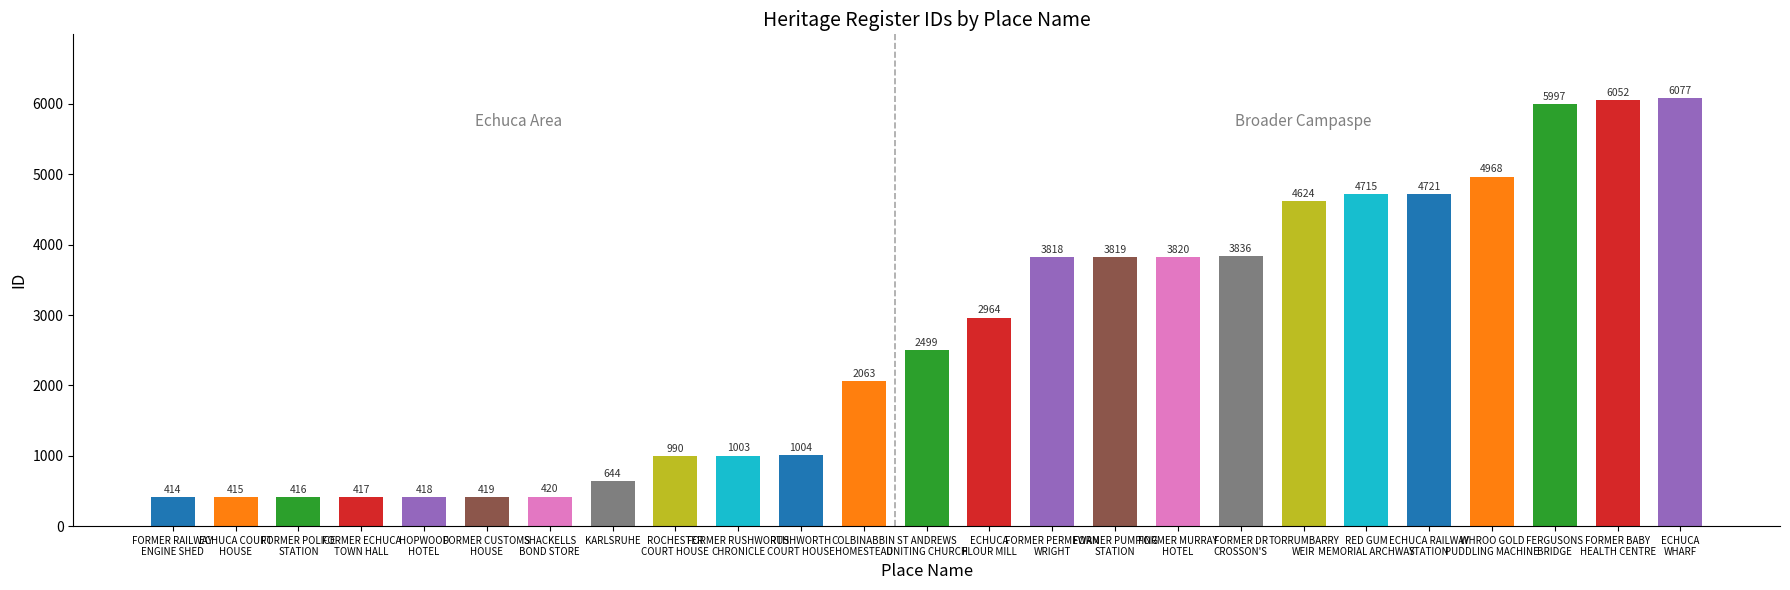

Is it true that the value at ECHUCA
FLOUR MILL is 2964?

True